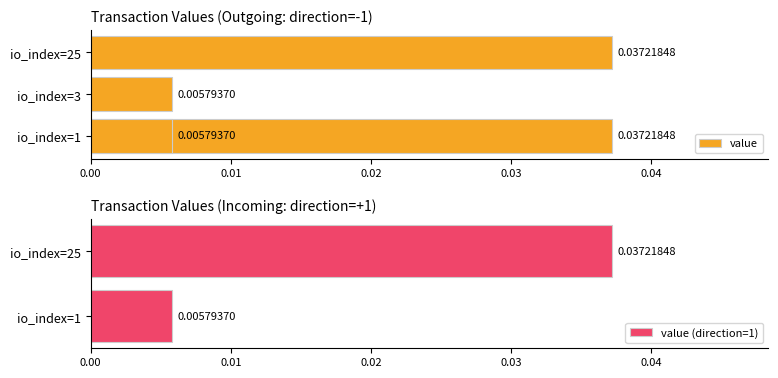

Rank the categories by value (direction=1) value from highest to lowest.

io_index=25, io_index=1